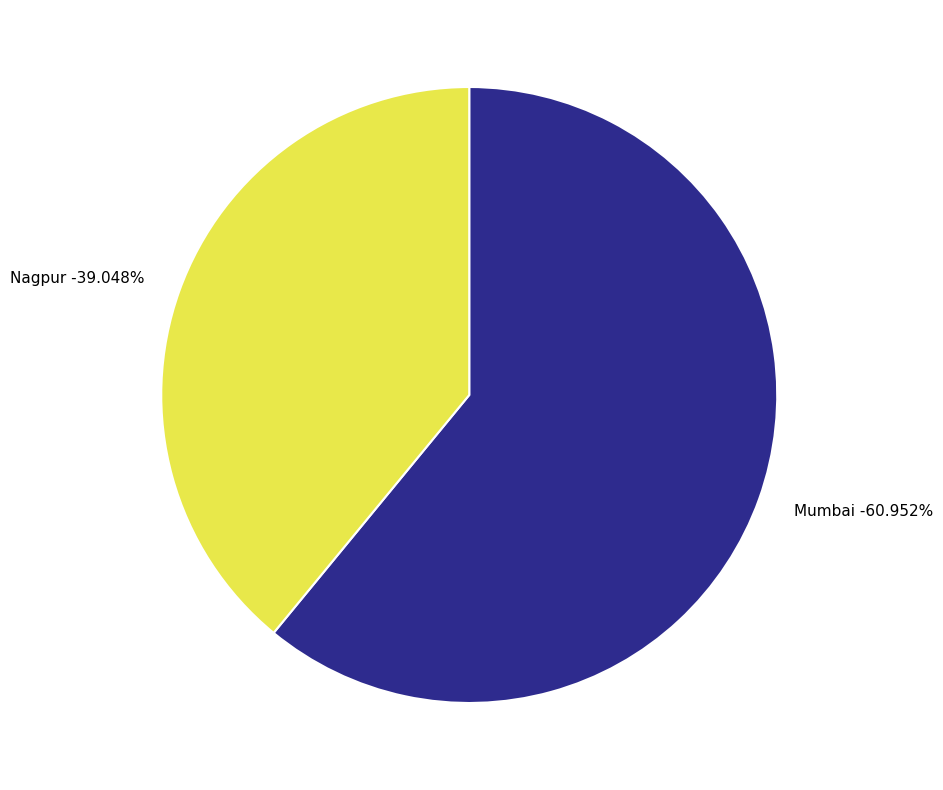

How many segments does this pie chart have?

2